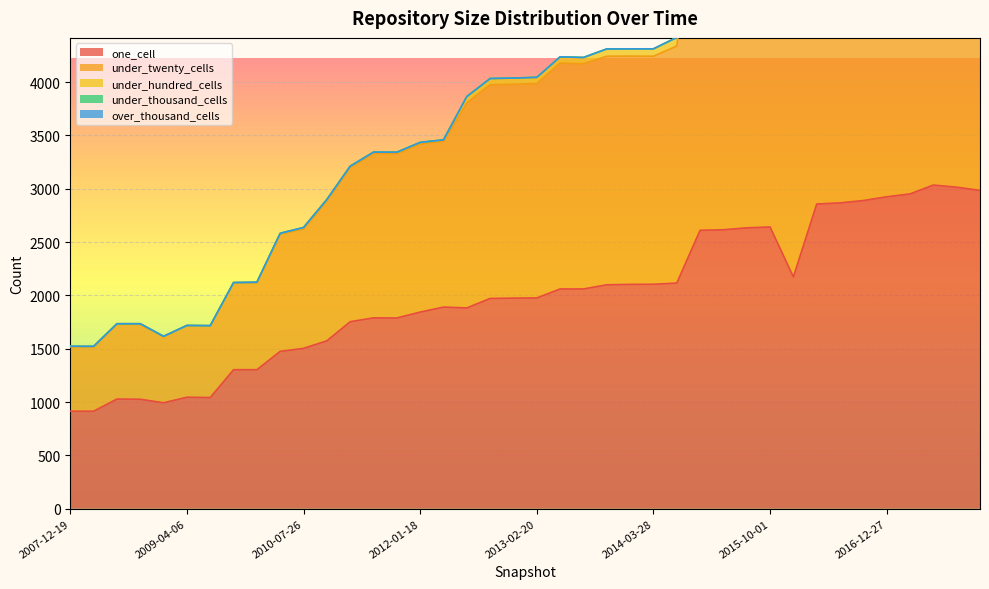

True or false: under_hundred_cells and under_thousand_cells intersect in this chart.

False